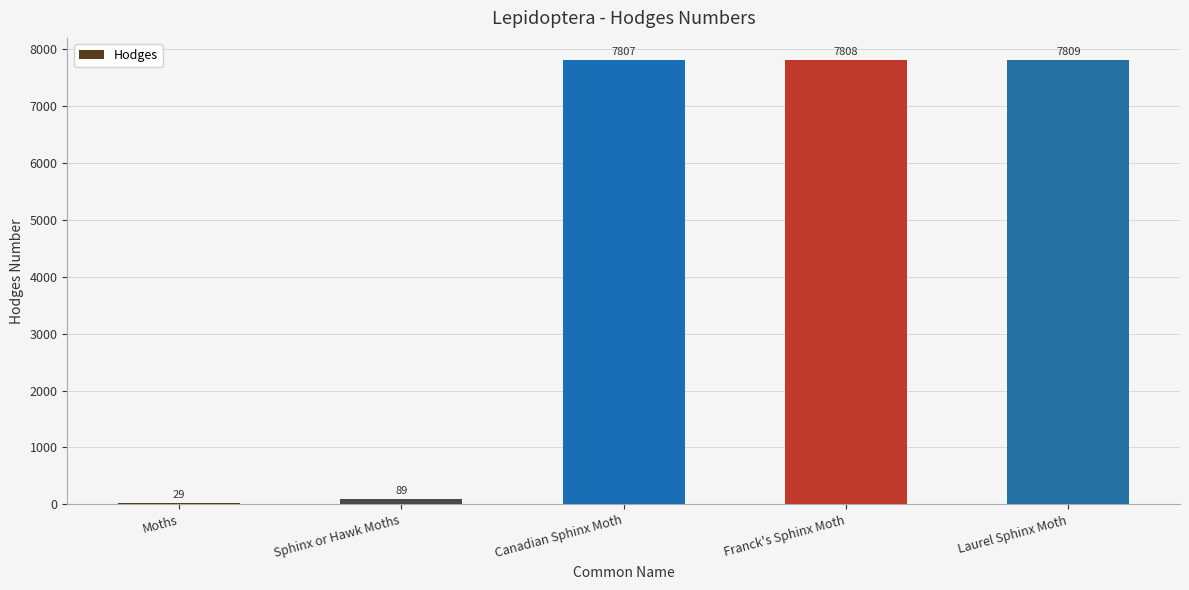

What is the value of the 5th bar from the left?

7809.0